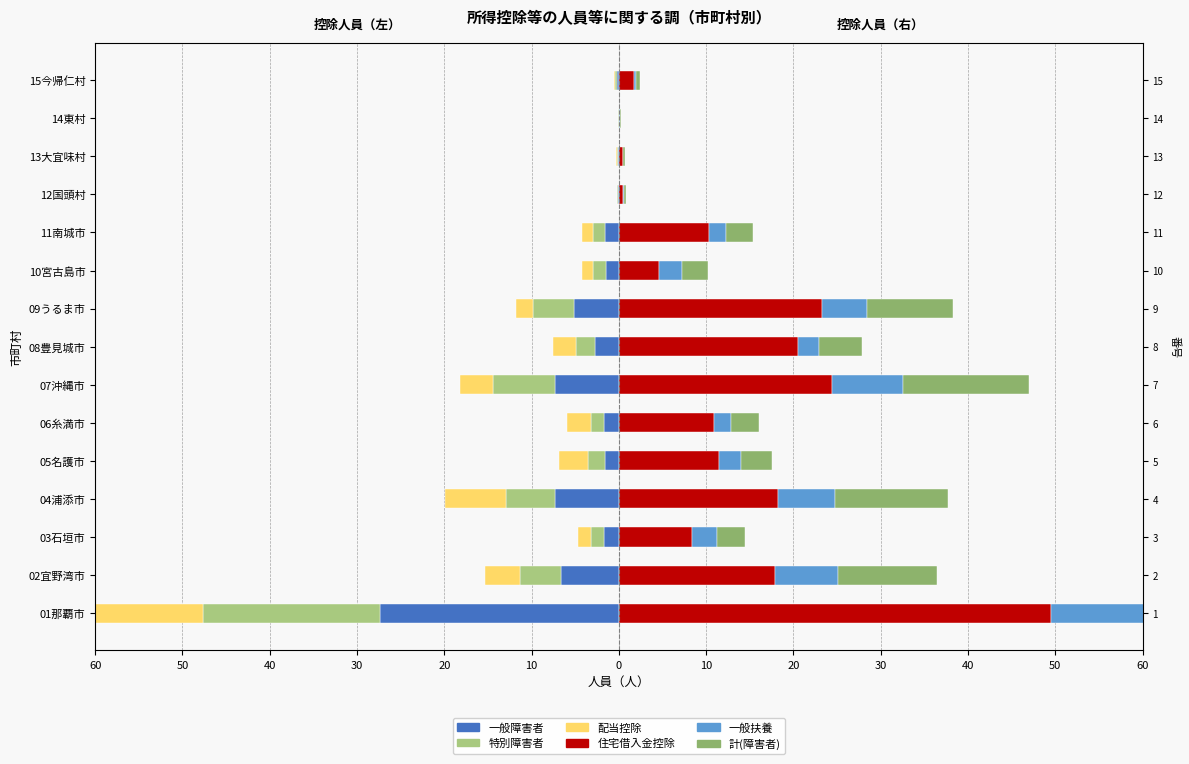

How many data points in 住宅借入金控除 are above 10?

9